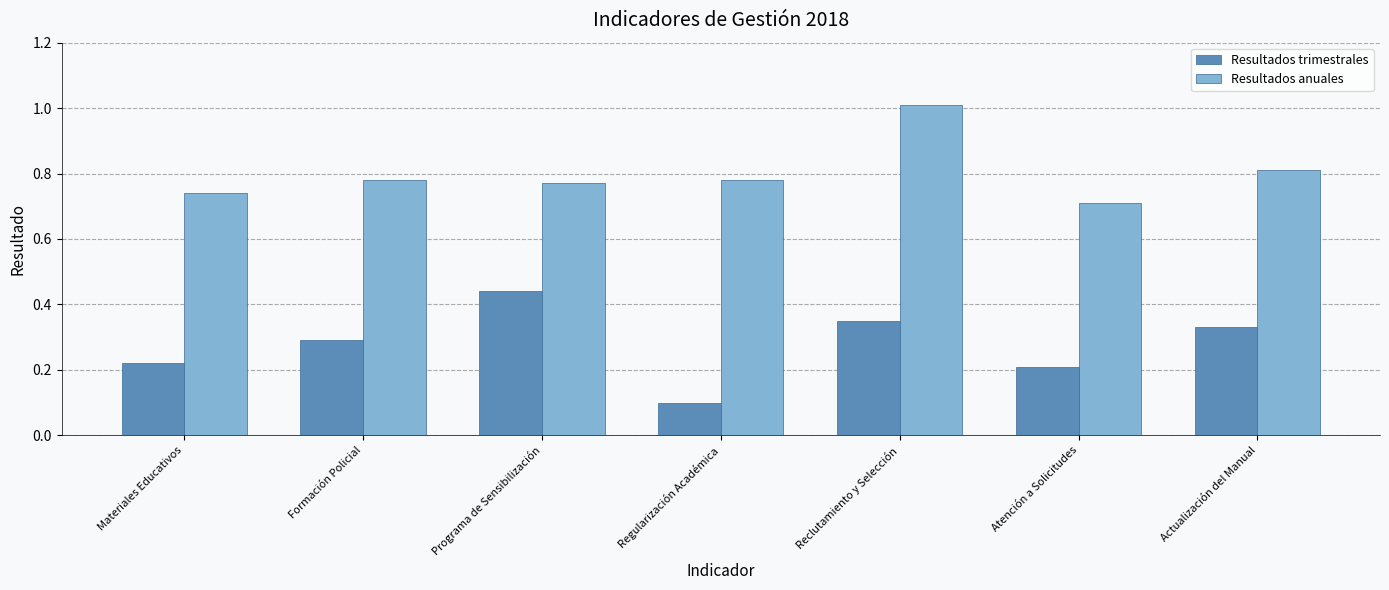

List the labels in order of Resultados trimestrales value, largest first.

Programa de Sensibilización, Reclutamiento y Selección, Actualización del Manual, Formación Policial, Materiales Educativos, Atención a Solicitudes, Regularización Académica